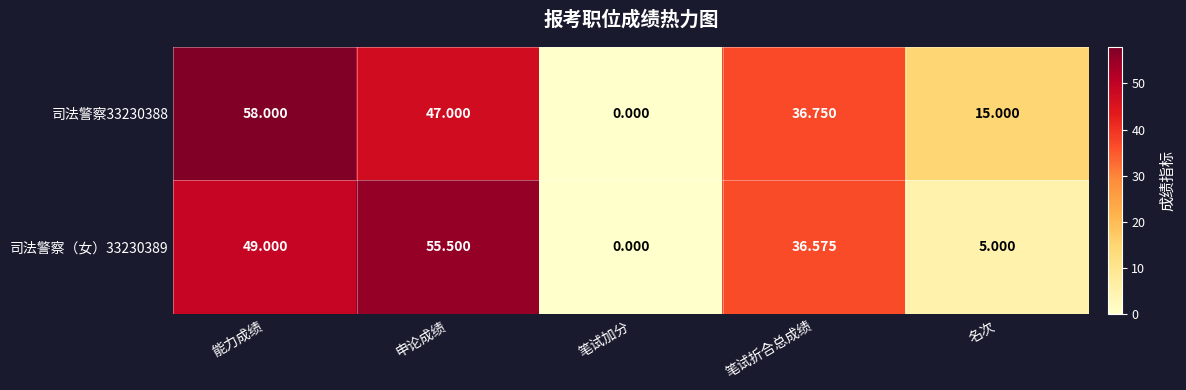

Is the value of 司法警察33230388 at 申论成绩 greater than the value of 司法警察（女）33230389 at 名次?

Yes